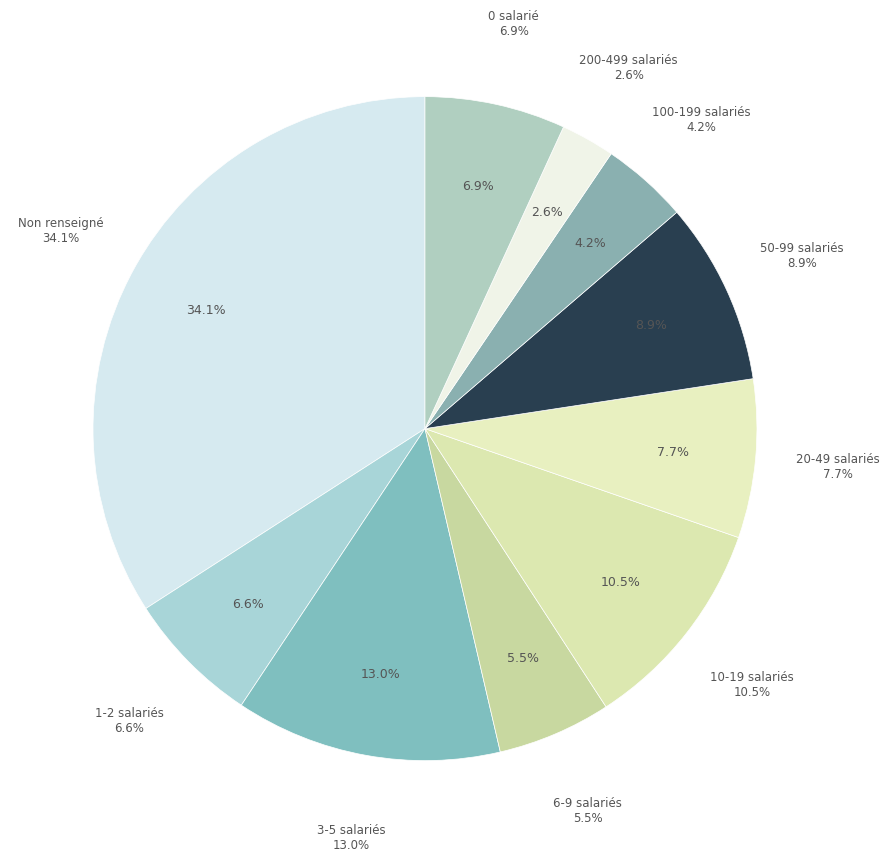

Is there a majority slice in this chart?

No